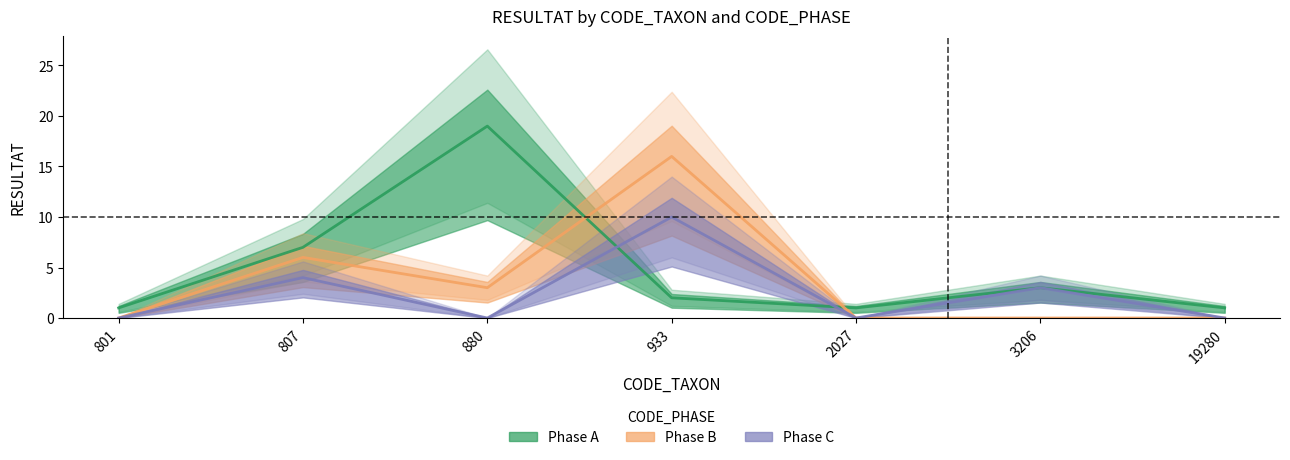

Rank the categories by Phase C value from highest to lowest.

933, 807, 3206, 801, 880, 2027, 19280